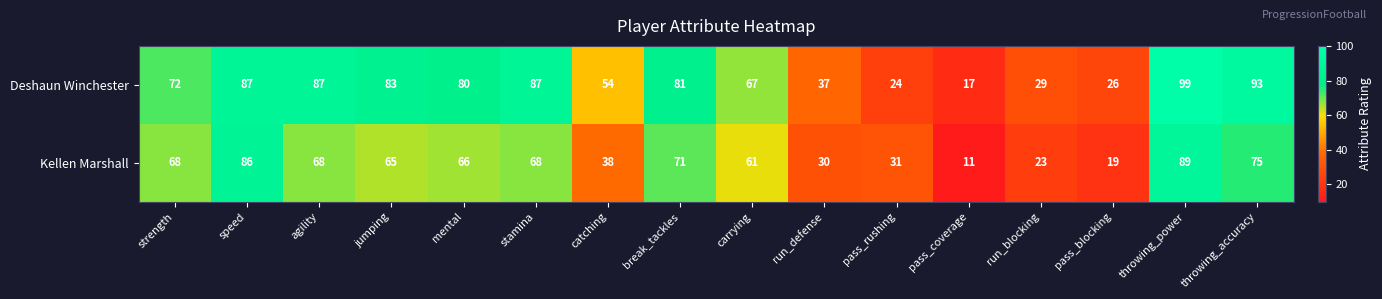

How many categories are shown in the chart?

16